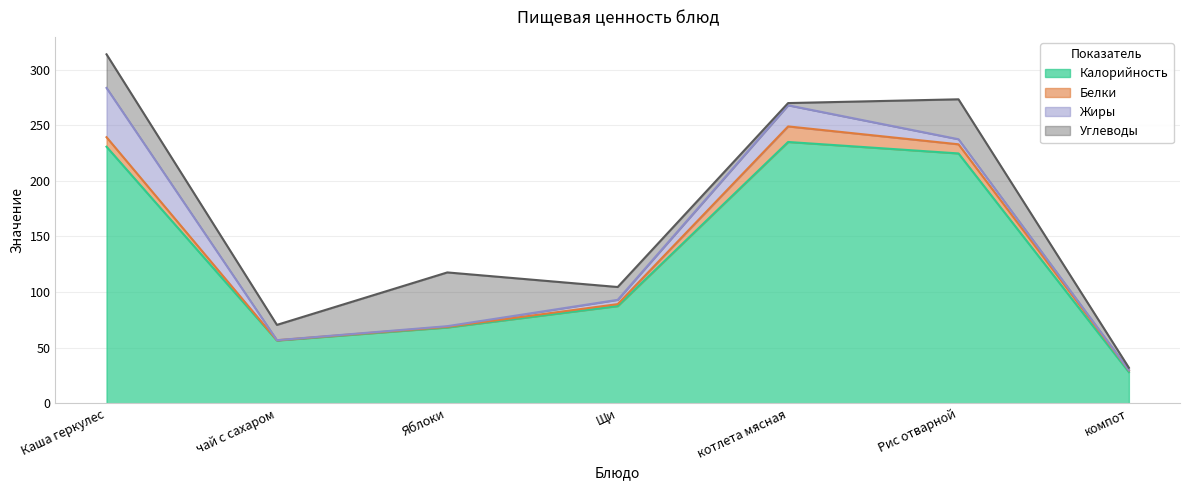

In Углеводы, how many points are higher than both neighbors (excluding endpoints)?

2